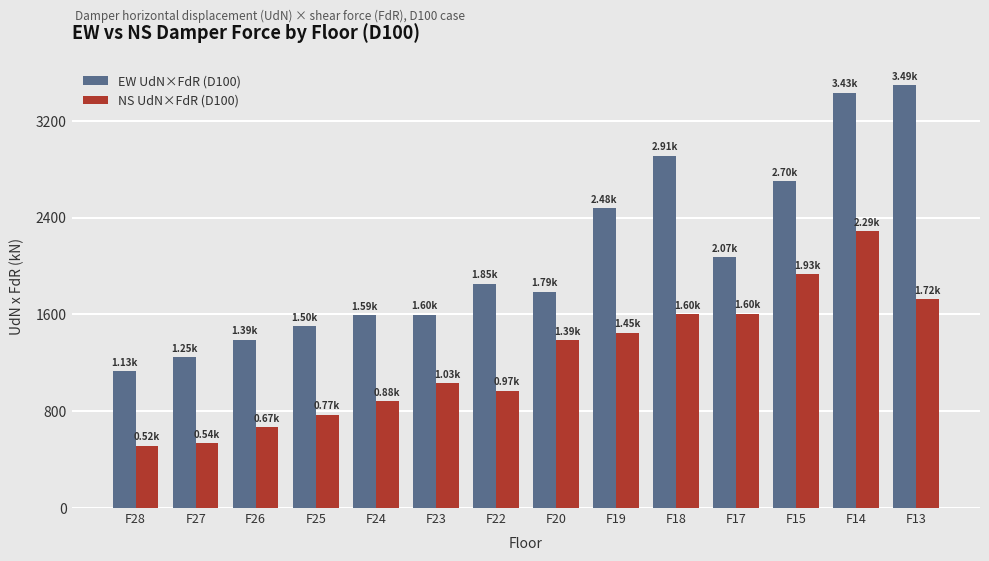

Are the bars grouped side by side (vs. stacked)?

Yes